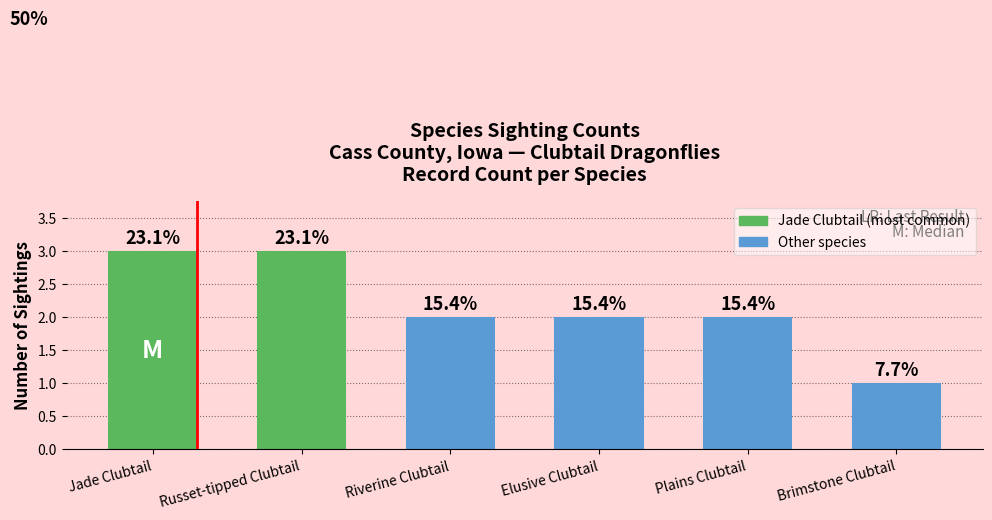

Does the chart contain any negative values?

No